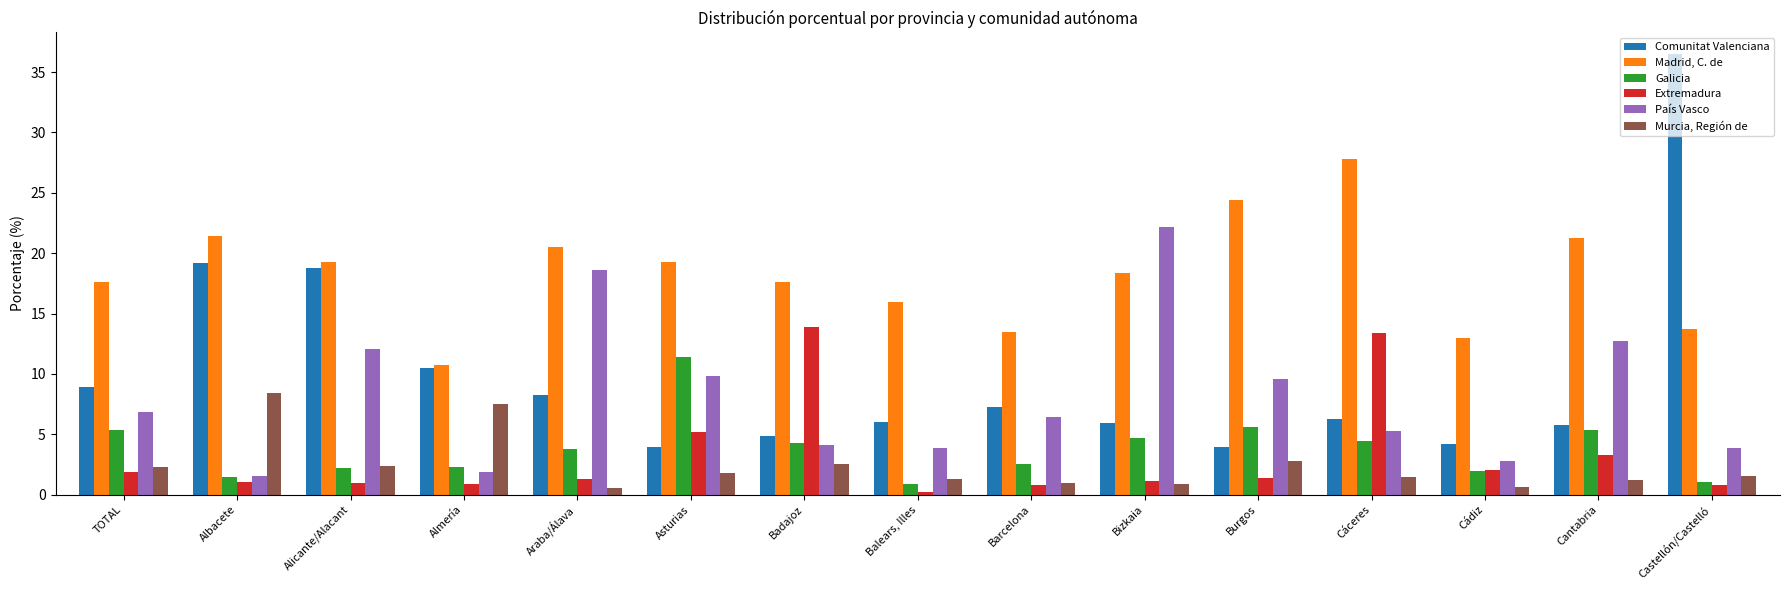

List the labels in order of Murcia, Región de value, largest first.

Albacete, Almería, Burgos, Badajoz, Alicante/Alacant, TOTAL, Asturias, Castellón/Castelló, Cáceres, Balears, Illes, Cantabria, Barcelona, Bizkaia, Cádiz, Araba/Álava